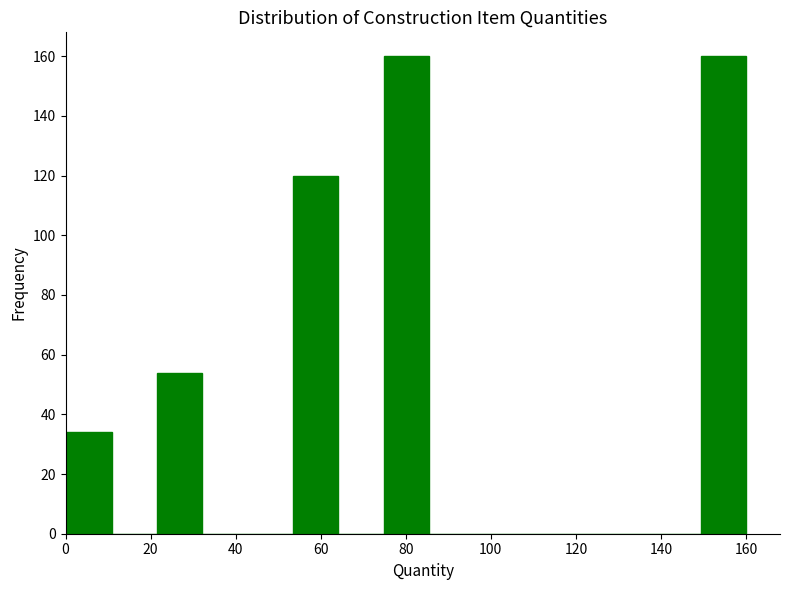

What is the height of the bar covering 54 to 64 on the x-axis? Neither the bar edges nor the heights are printed on the chart, so give them approximately, as read against the axes.

120